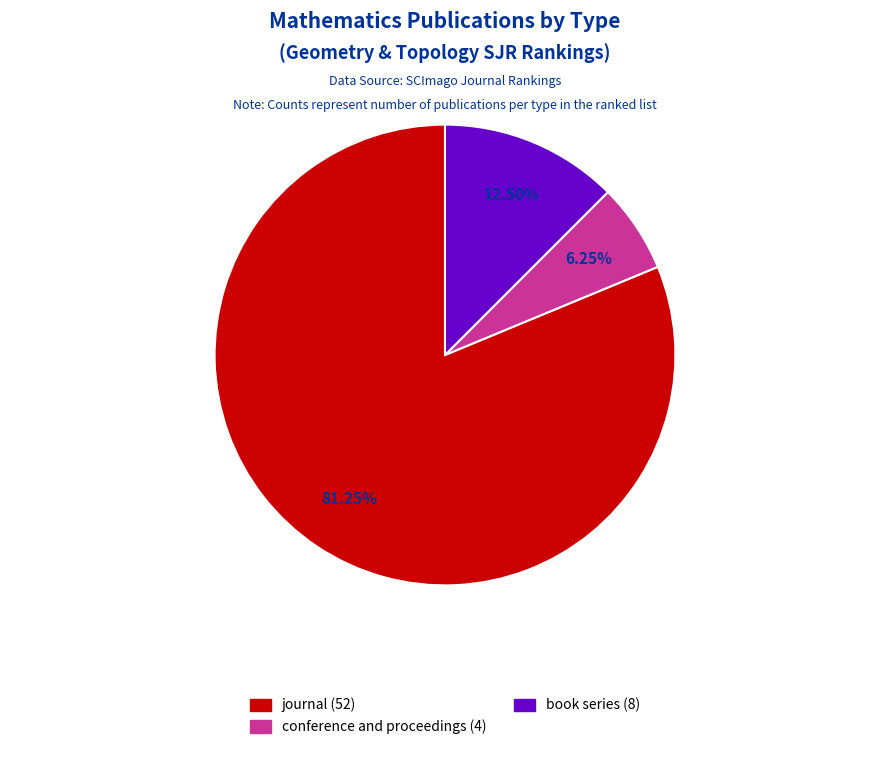

How many segments does this pie chart have?

3